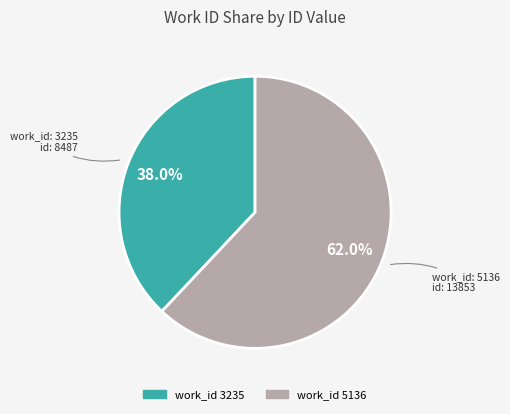

Is there any slice that represents more than half of the pie?

Yes